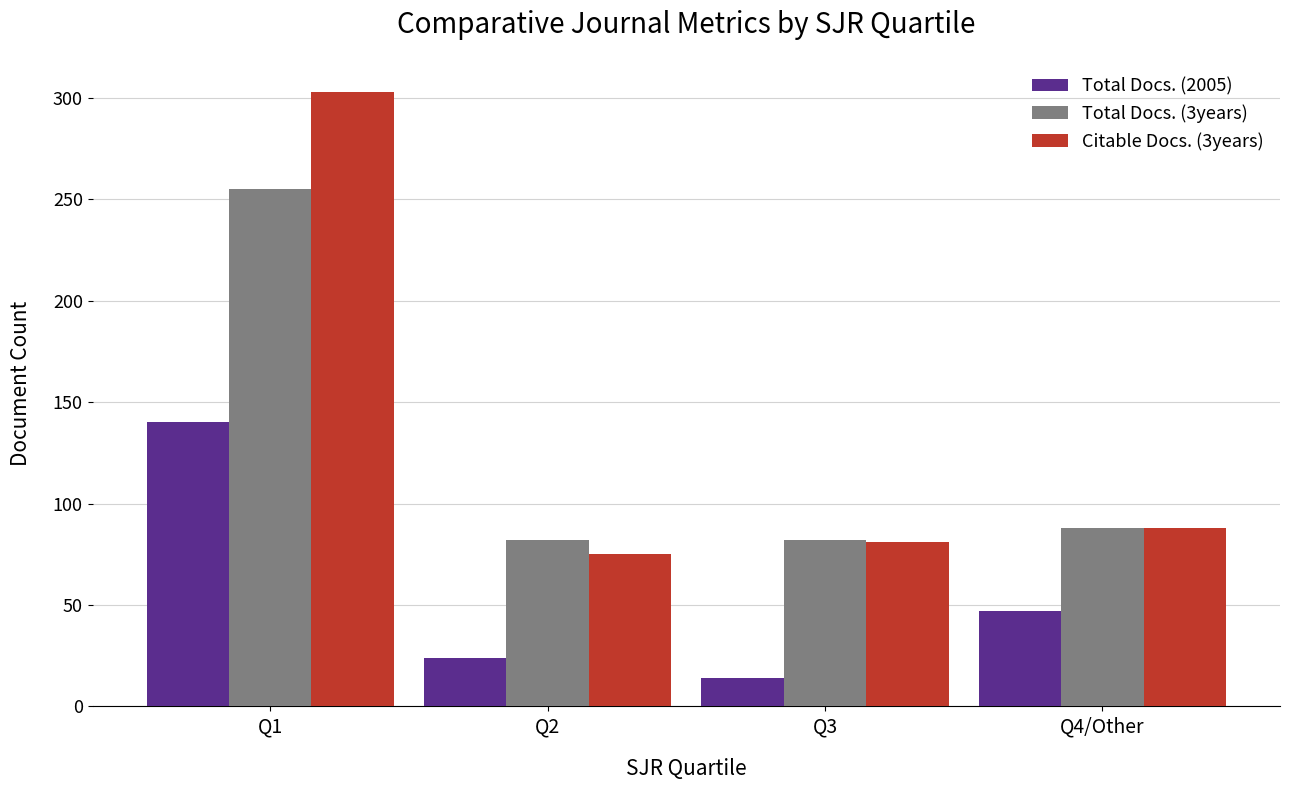

Reading right to left, extract all data points from this chart.

Total Docs. (2005): 47	14	24	140
Total Docs. (3years): 88	82	82	255
Citable Docs. (3years): 88	81	75	303